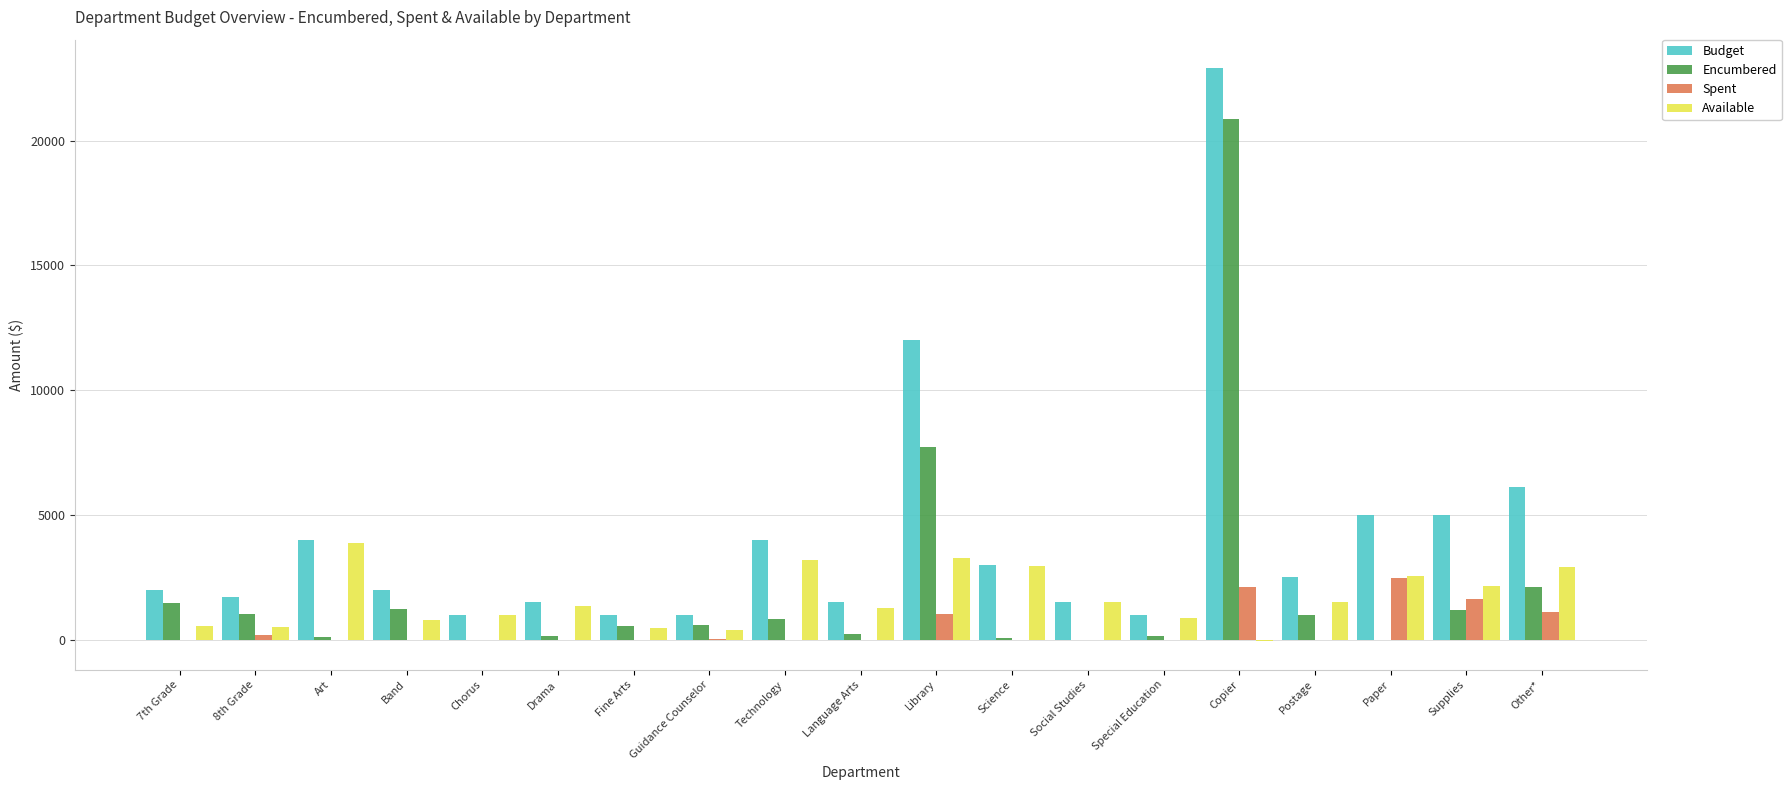

Which label corresponds to the largest value in the chart?

Copier